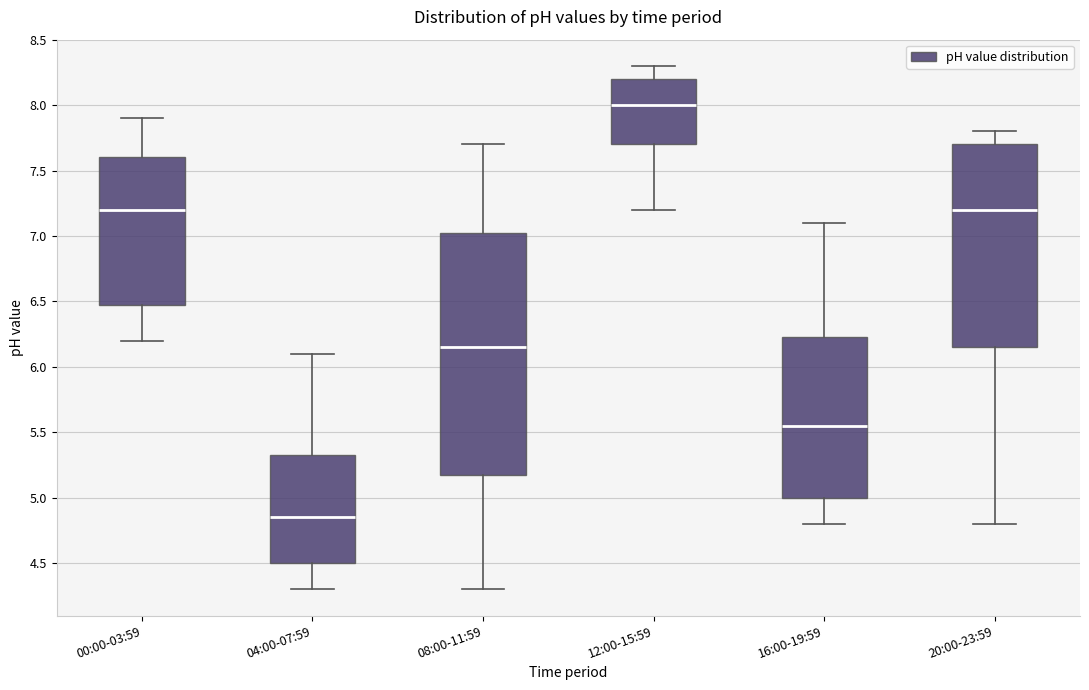

Reading left to right, read every box against the y-axis: the position of its median line, the range the box covers, and the ends of its whiskers. The values are not printed on the chart, so give them approximately, as read against the axis.

00:00-03:59: median 7.20, box 6.50 to 7.60, whiskers 6.20 to 7.90
04:00-07:59: median 4.85, box 4.50 to 5.35, whiskers 4.30 to 6.10
08:00-11:59: median 6.15, box 5.20 to 7.05, whiskers 4.30 to 7.70
12:00-15:59: median 8.00, box 7.70 to 8.20, whiskers 7.20 to 8.30
16:00-19:59: median 5.55, box 5.00 to 6.25, whiskers 4.80 to 7.10
20:00-23:59: median 7.20, box 6.15 to 7.70, whiskers 4.80 to 7.80